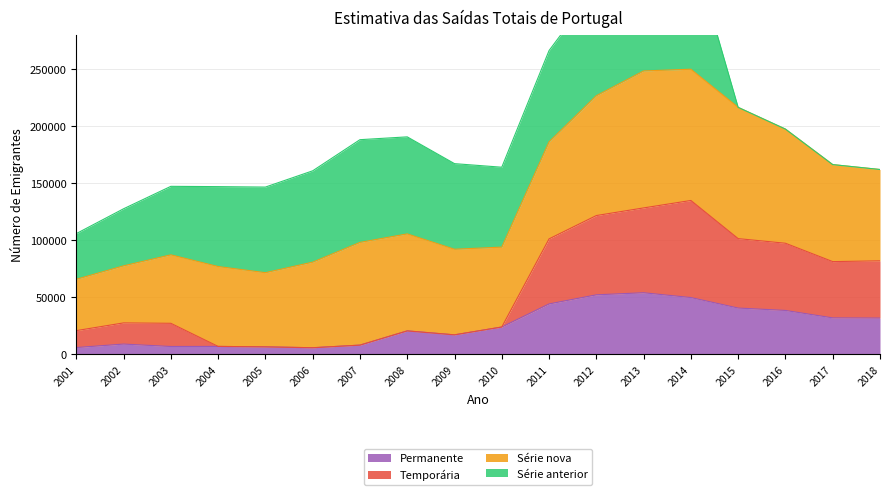

What is the lowest value of the Permanente series?

5600